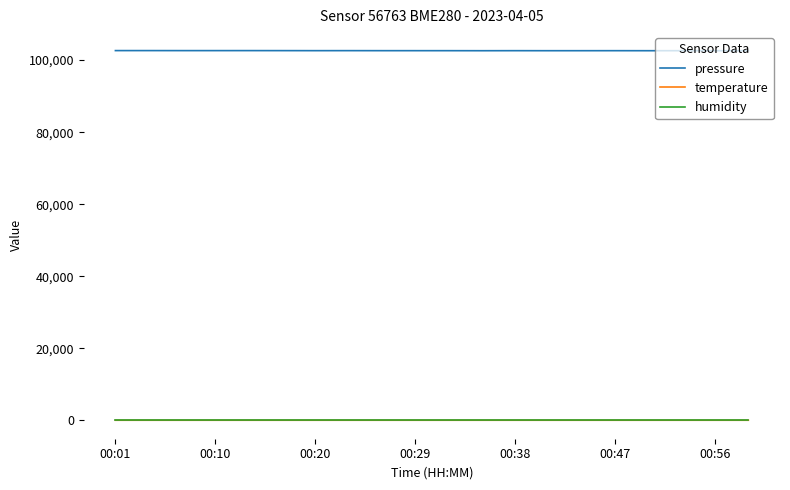

Which series has the largest total across all categories?

pressure